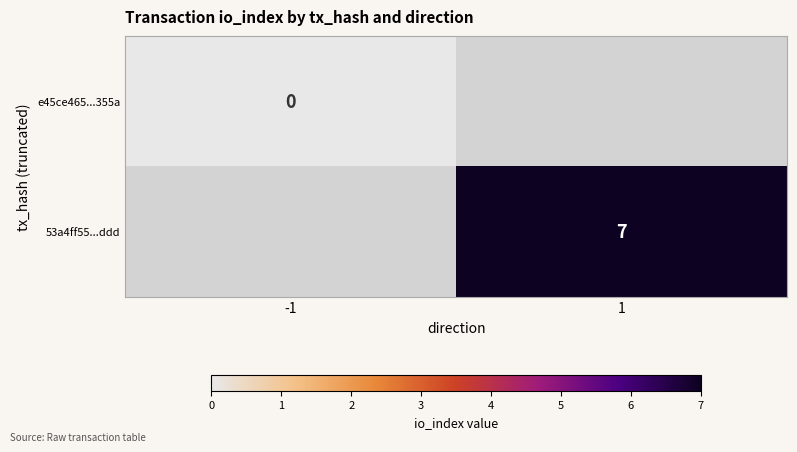

How many series are shown in this chart?

2